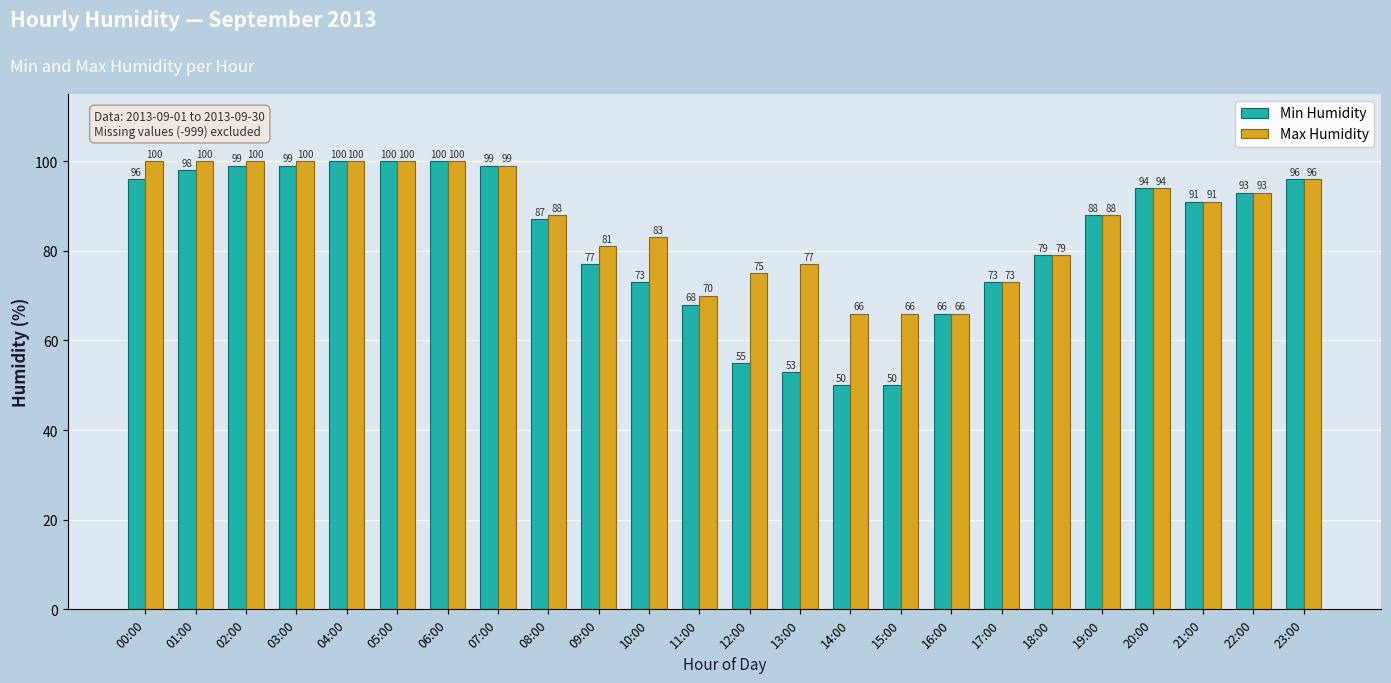

Reading right to left, list all the values displayed in this chart.

Min Humidity: 23:00=96	22:00=93	21:00=91	20:00=94	19:00=88	18:00=79	17:00=73	16:00=66	15:00=50	14:00=50	13:00=53	12:00=55	11:00=68	10:00=73	09:00=77	08:00=87	07:00=99	06:00=100	05:00=100	04:00=100	03:00=99	02:00=99	01:00=98	00:00=96
Max Humidity: 23:00=96	22:00=93	21:00=91	20:00=94	19:00=88	18:00=79	17:00=73	16:00=66	15:00=66	14:00=66	13:00=77	12:00=75	11:00=70	10:00=83	09:00=81	08:00=88	07:00=99	06:00=100	05:00=100	04:00=100	03:00=100	02:00=100	01:00=100	00:00=100